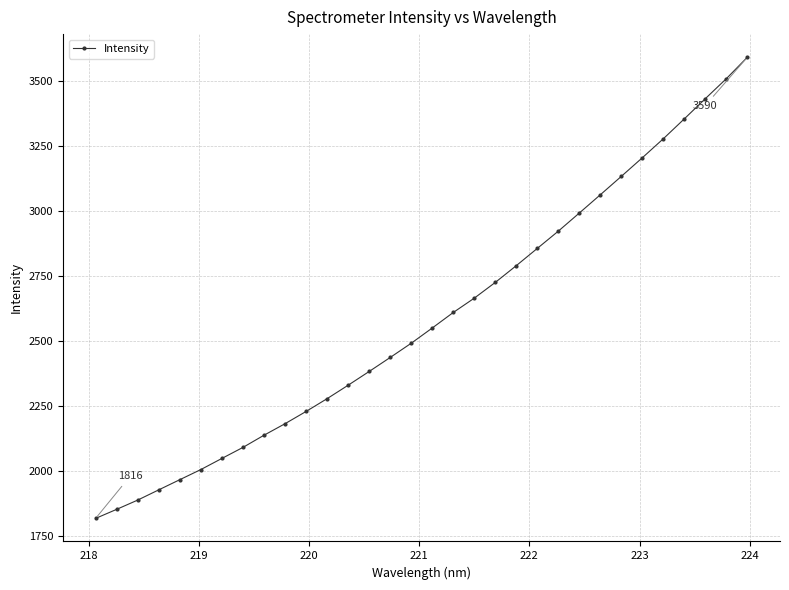

What is the smallest value displayed?

1816.5